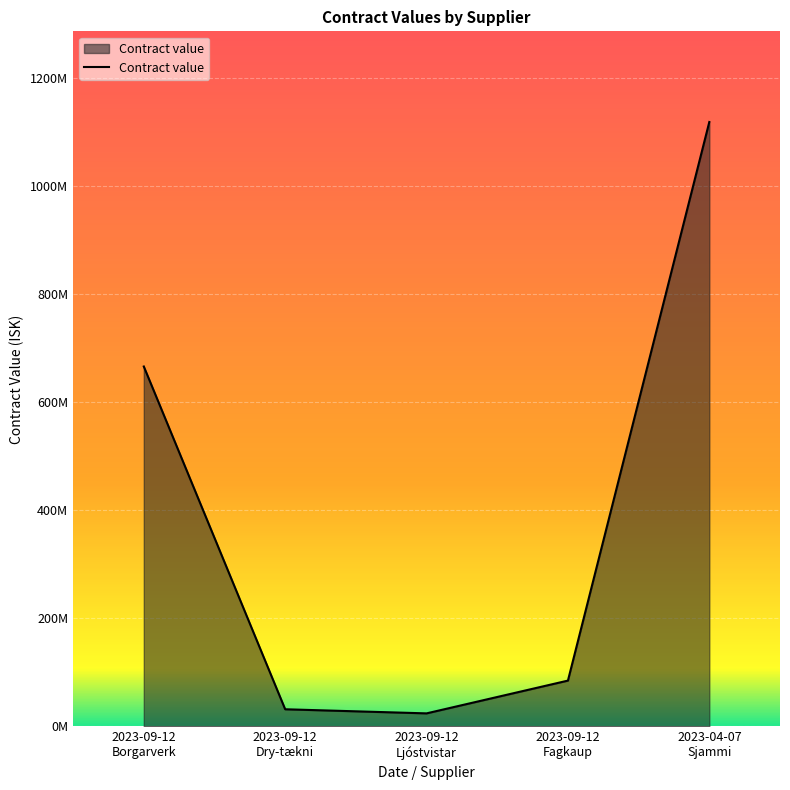

Reading left to right, extract all data points from this chart.

666162050	31785561	24174097	84838627	1118660958